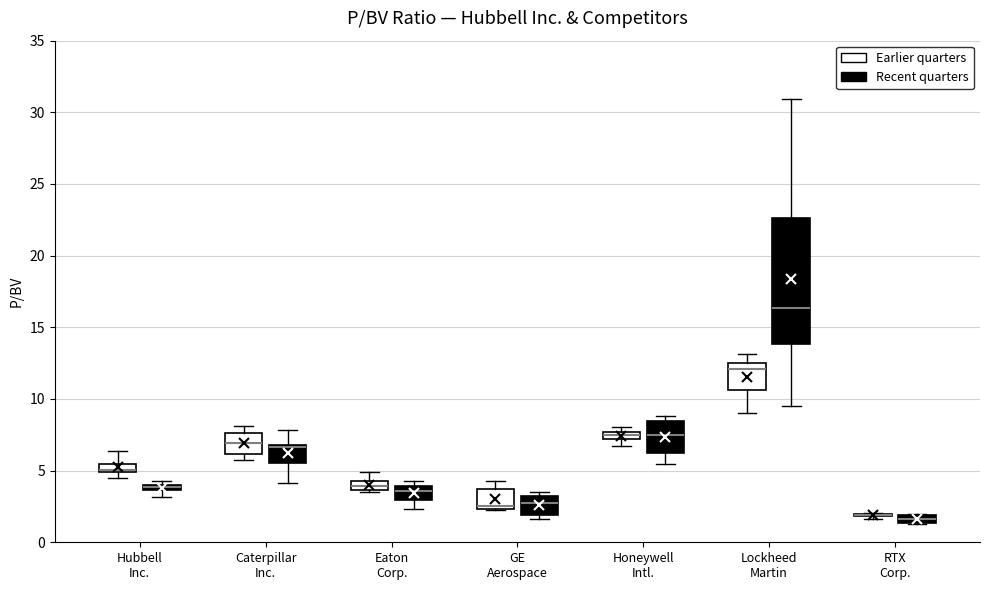

Where is the upper edge of the box for Honeywell Intl. (Earlier quarters) on the y-axis? The values are not printed on the chart, so give them approximately, as read against the axis.

7.5